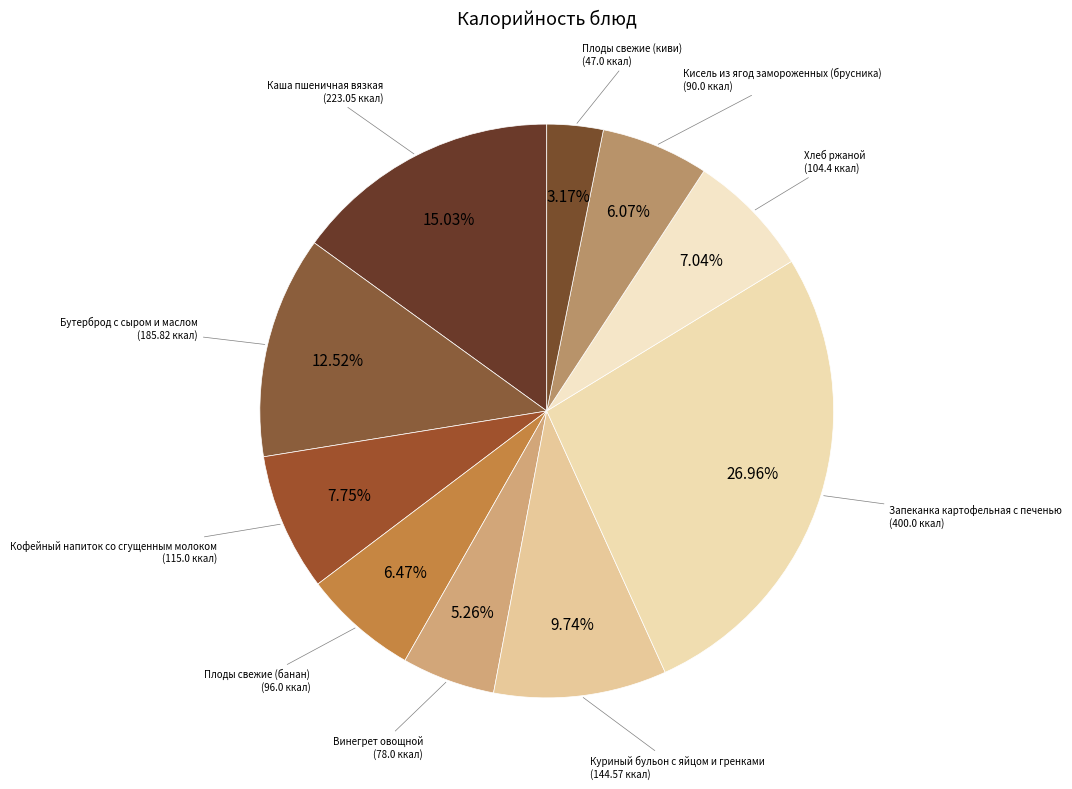

Which category has the smallest portion of the pie?

Плоды свежие (киви)